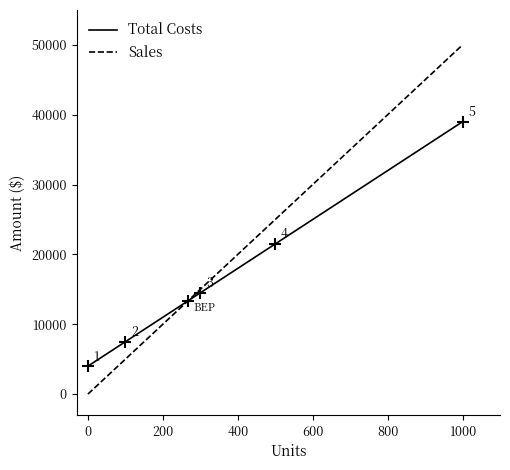

What is the sum of all Sales values?

275000